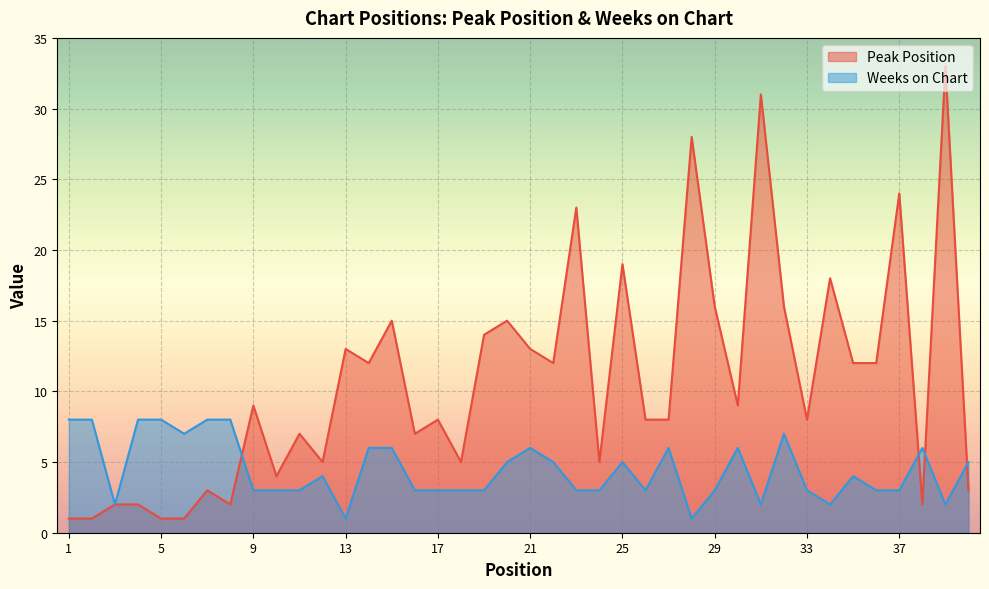

Where is the first local minimum for Peak Position?

8